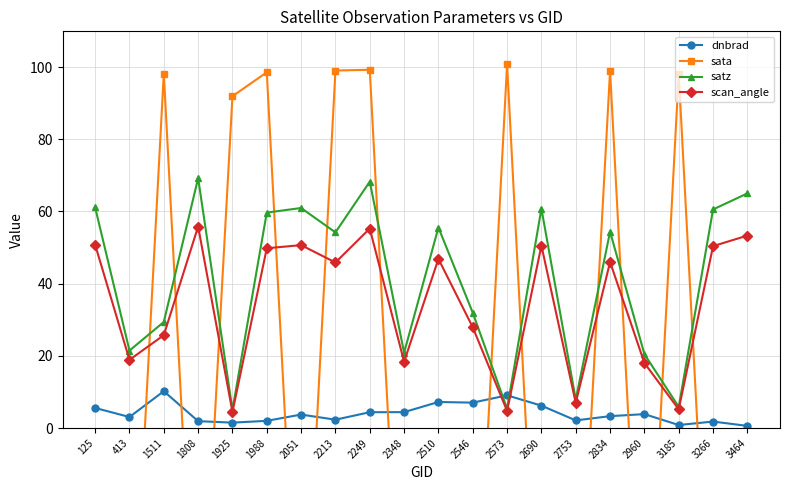

At which label does satz first exceed 54?

125